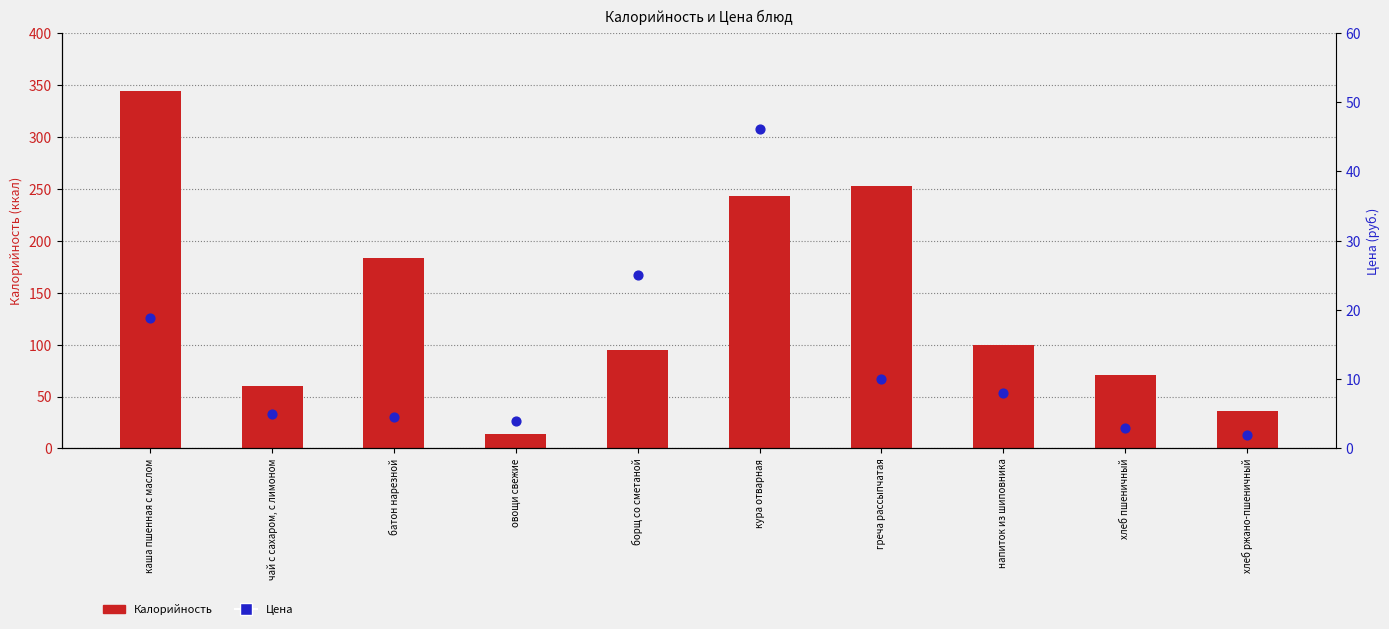

Which series has the largest Y range (max minus min)?

Калорийность